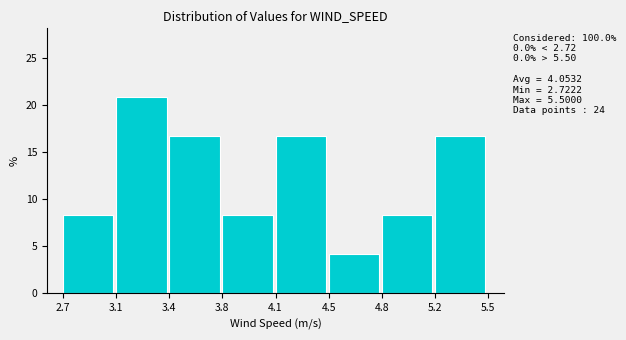

Reading left to right, transcribe all the data shown in this chart.

8.3	20.8	16.7	8.3	16.7	4.2	8.3	16.7